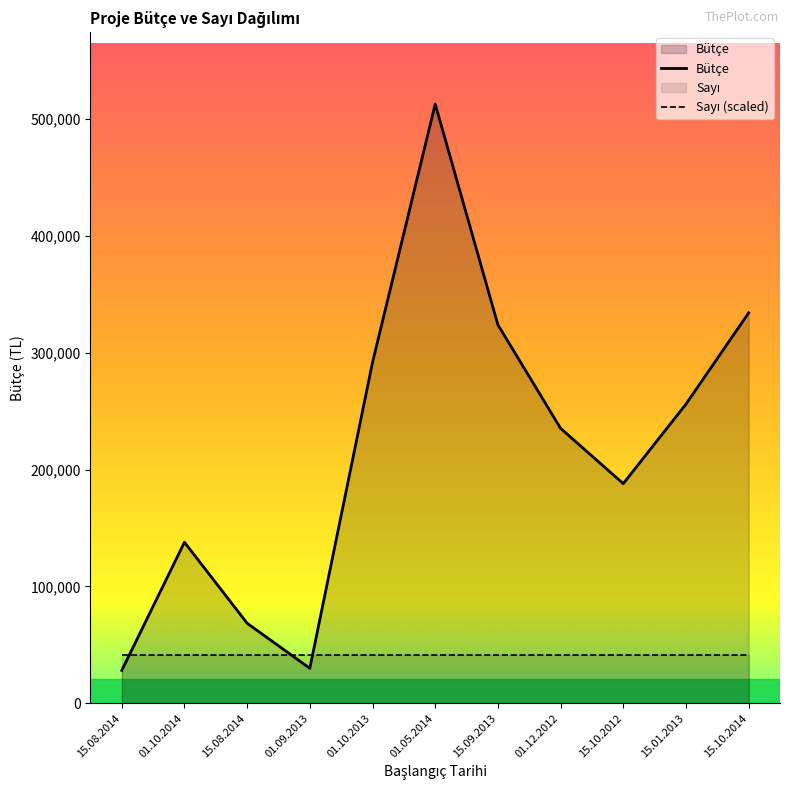

At which label is Sayı (scaled) closest to 41031?

15.08.2014